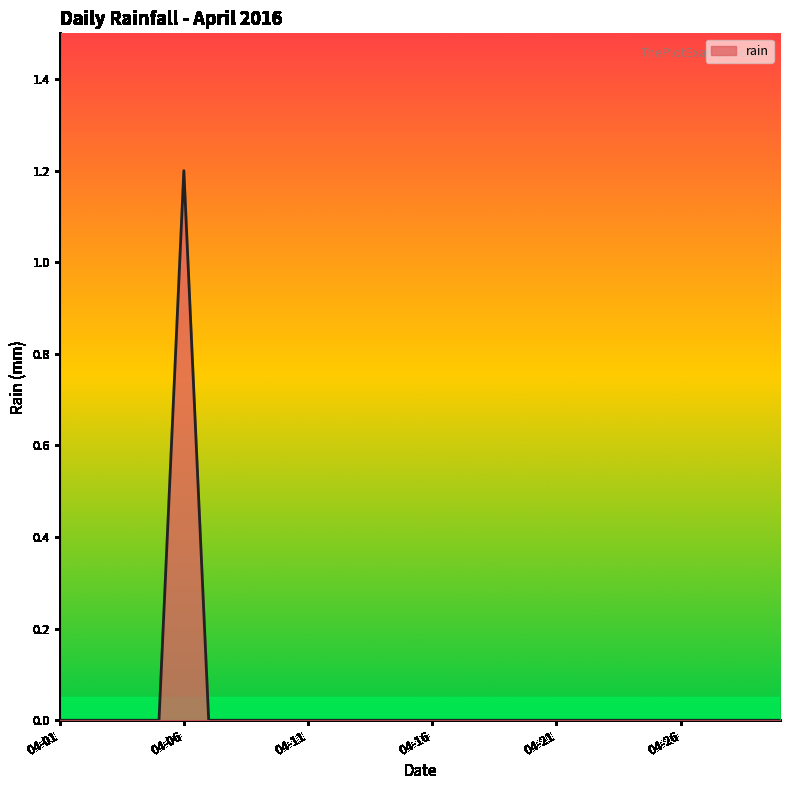

What is the maximum value shown in the chart?

1.2